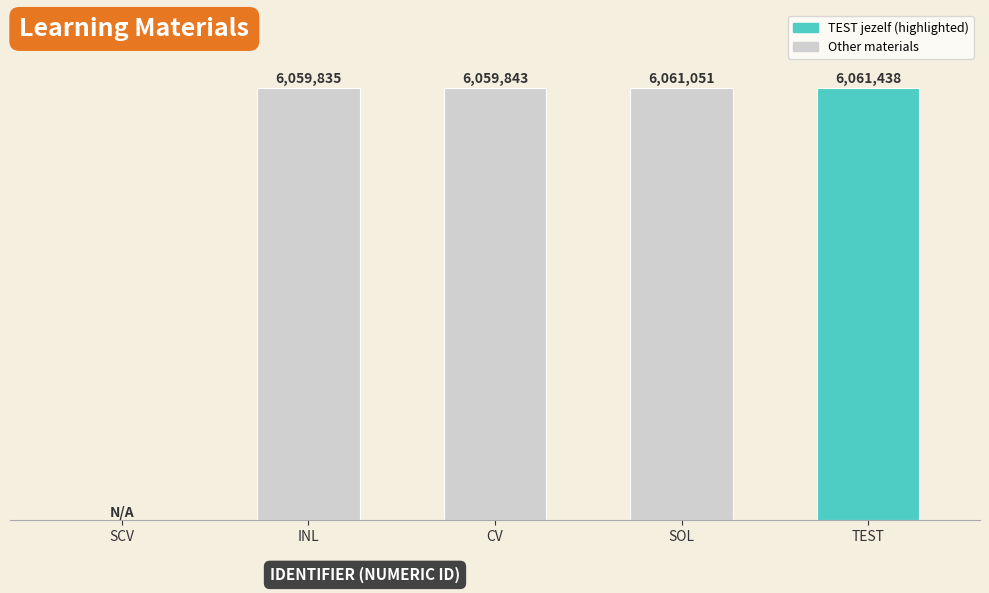

Between SOL and INL, which is larger?

SOL